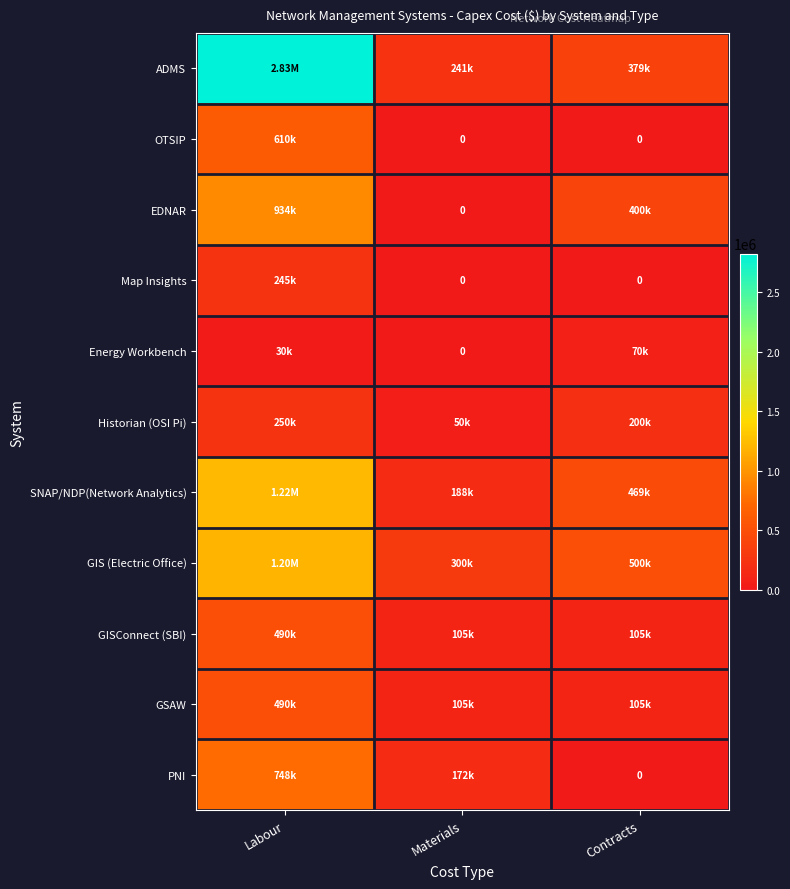

The GISConnect (SBI) series shows 180174.9 at Materials. True or false?

False